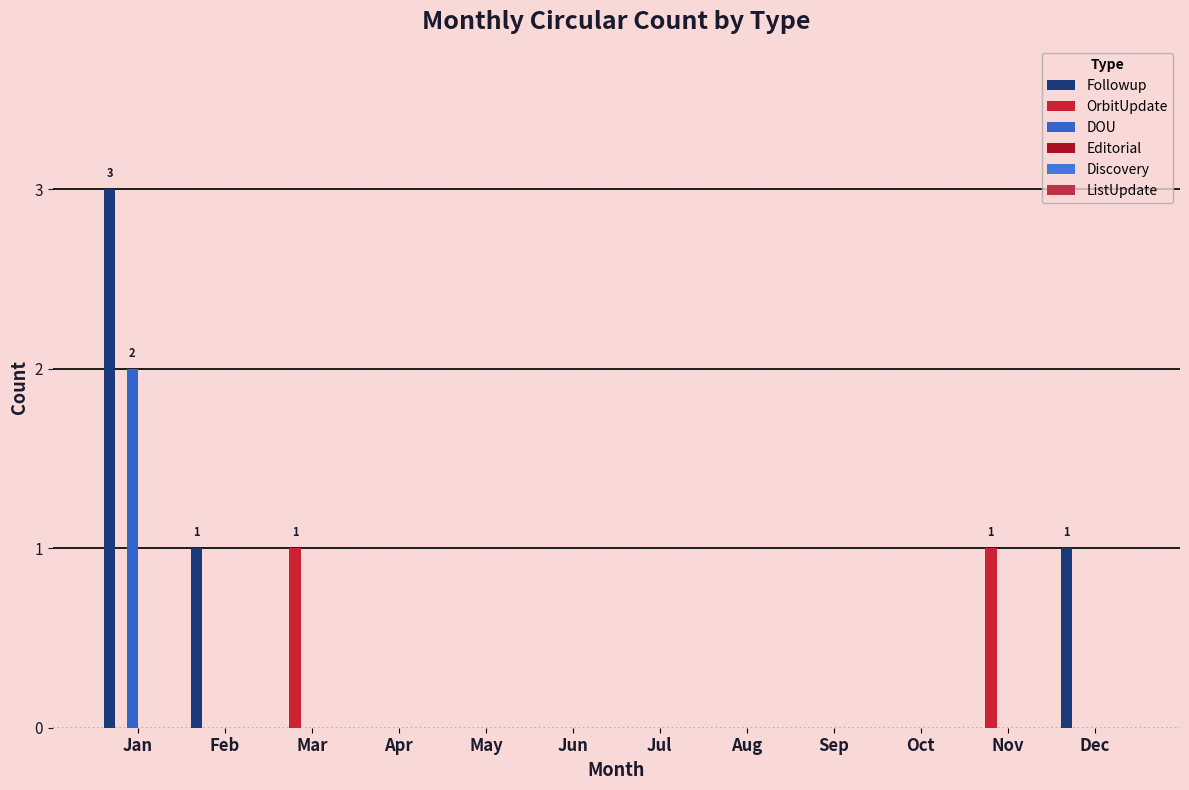

How many groups of bars are there?

12